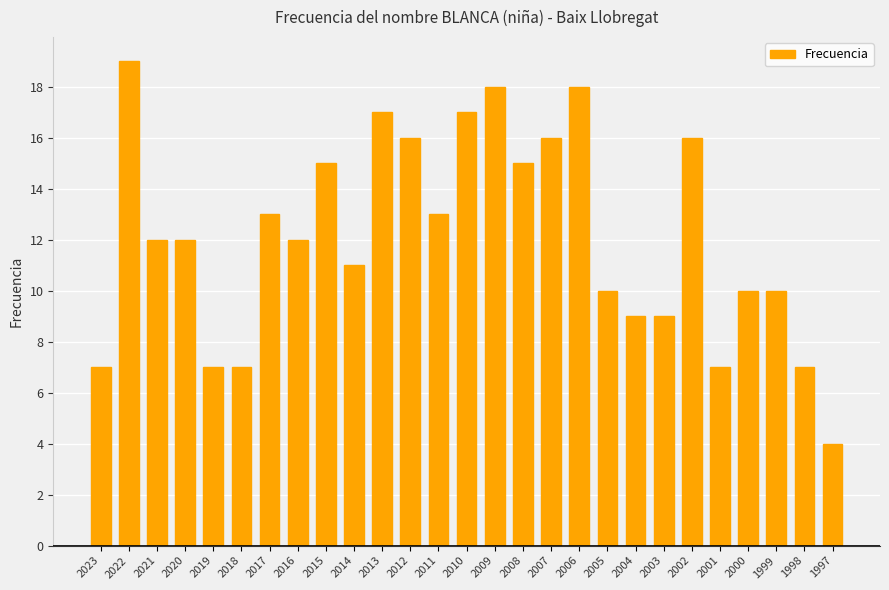

What is the change in value from 2017 to 2004?

-4